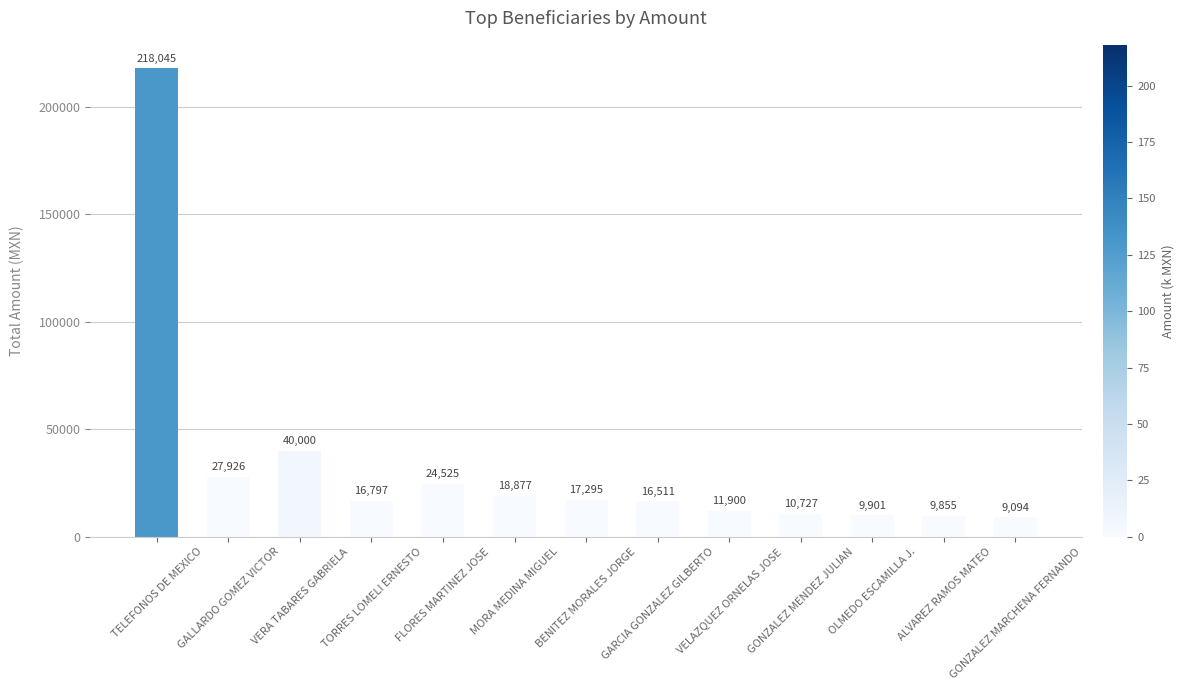

What is the sum of all values?

431453.0